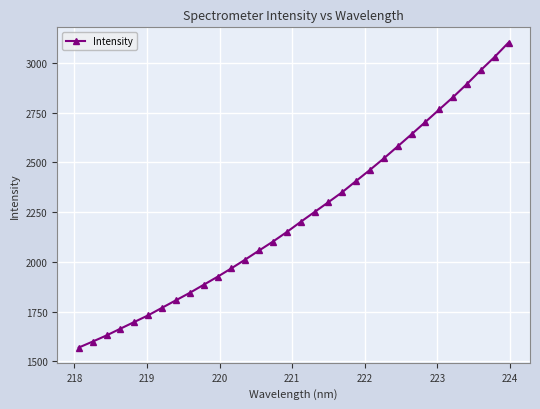

What is the sum of all values?

71413.5